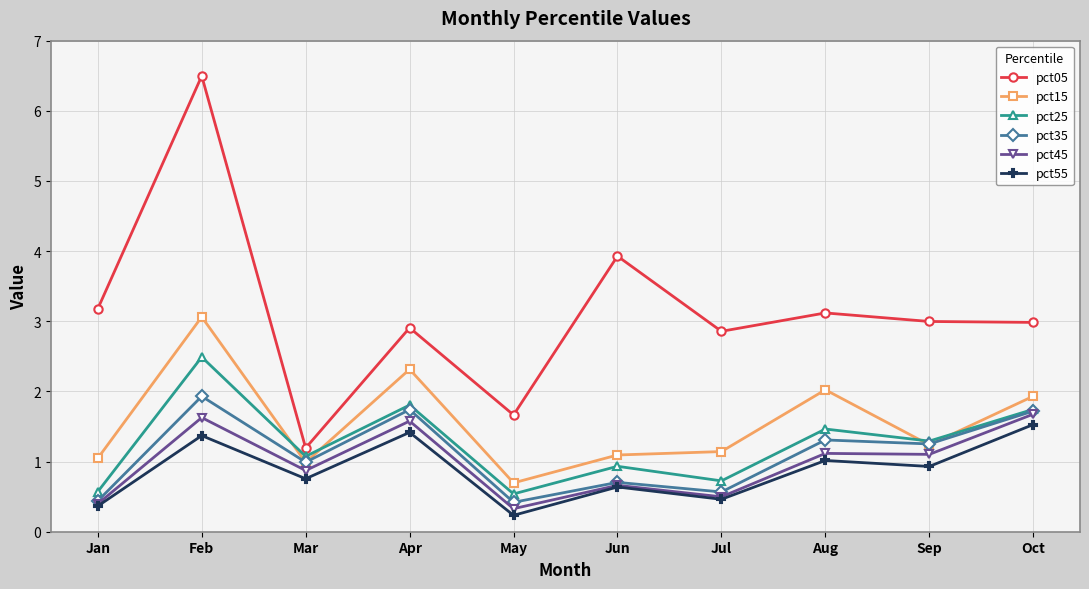

Does the chart have visible grid lines?

Yes